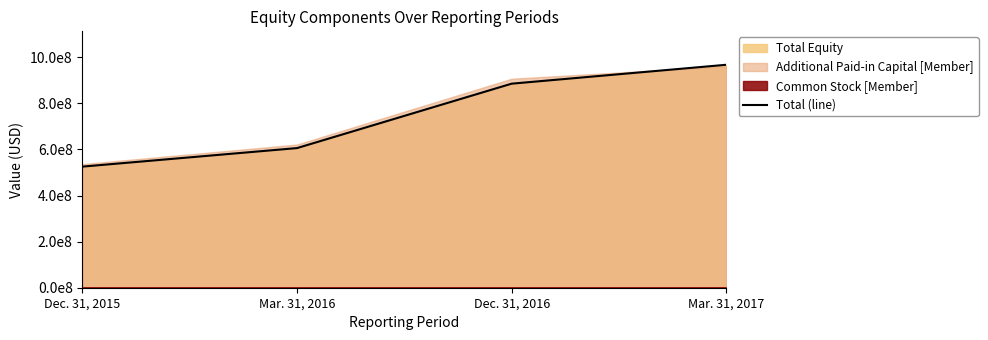

What is the change in value from Mar. 31, 2016 to Dec. 31, 2016?

+279435301